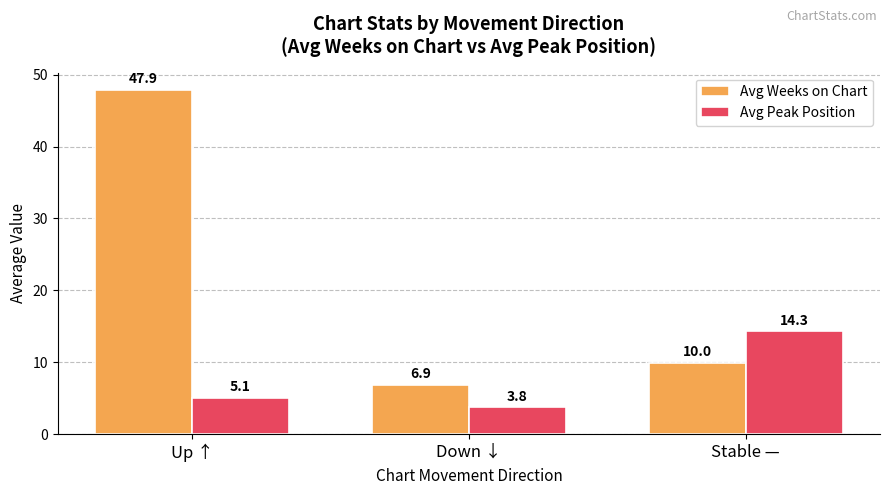

Reading left to right, transcribe all the data shown in this chart.

Avg Weeks on Chart: Up ↑=47.9	Down ↓=6.9	Stable —=10.0
Avg Peak Position: Up ↑=5.1	Down ↓=3.8	Stable —=14.3